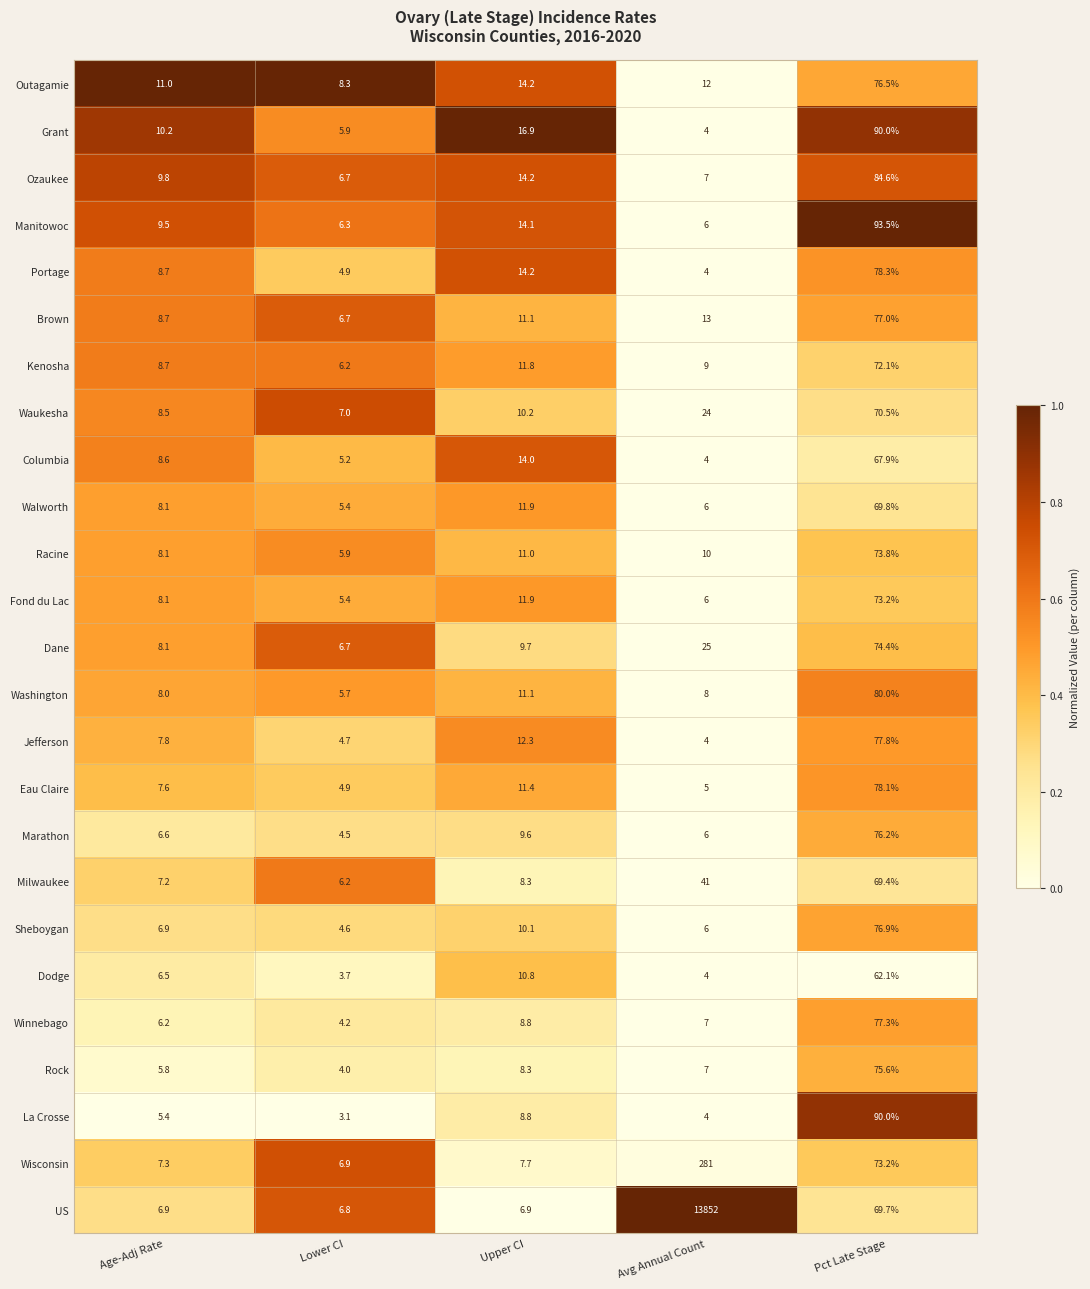

What is the approximate value of Rock at Age-Adj Rate?

5.8